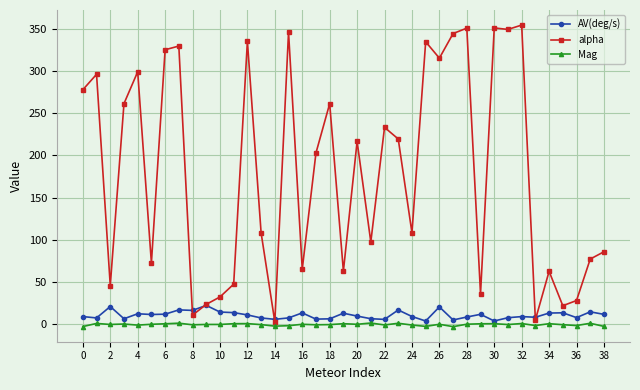

What is the greatest value displayed?

354.6